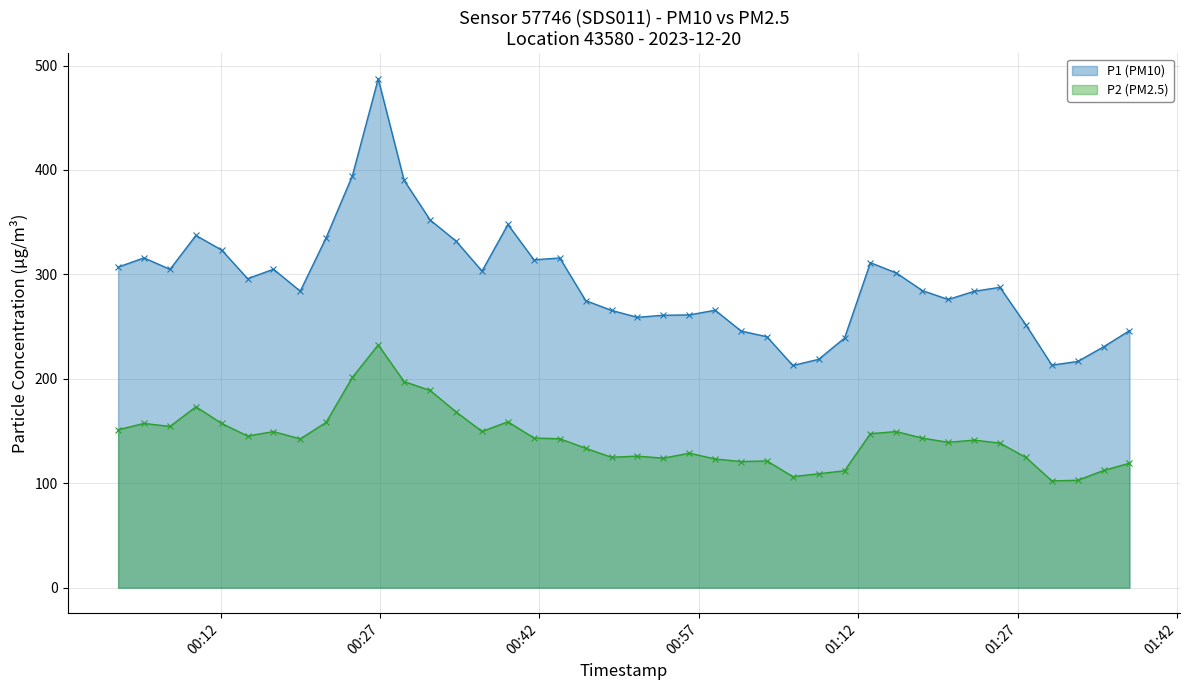

What is the minimum value shown in the chart?

102.3